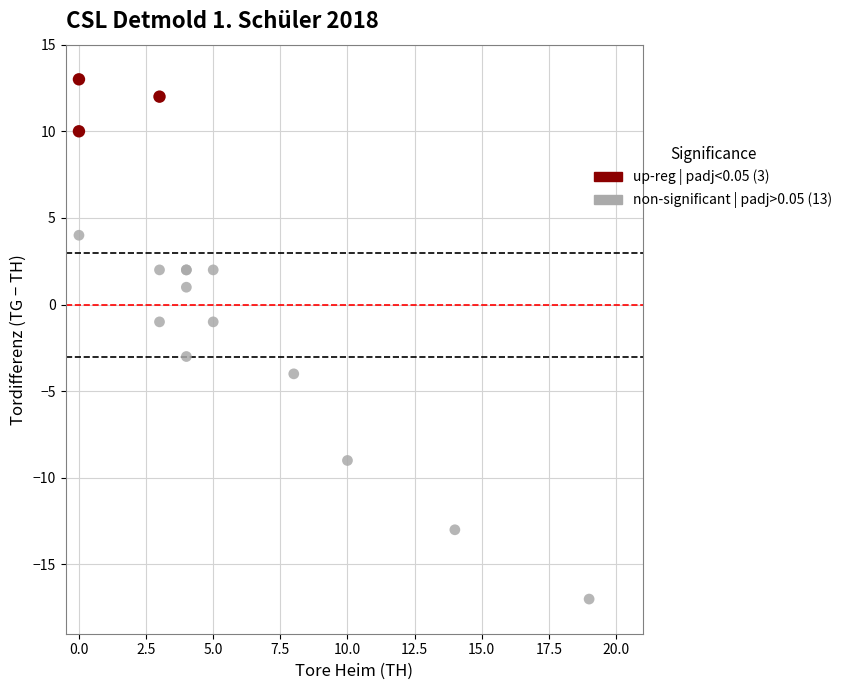

Which series has the widest spread of Y values?

non-significant | padj>0.05 (13)